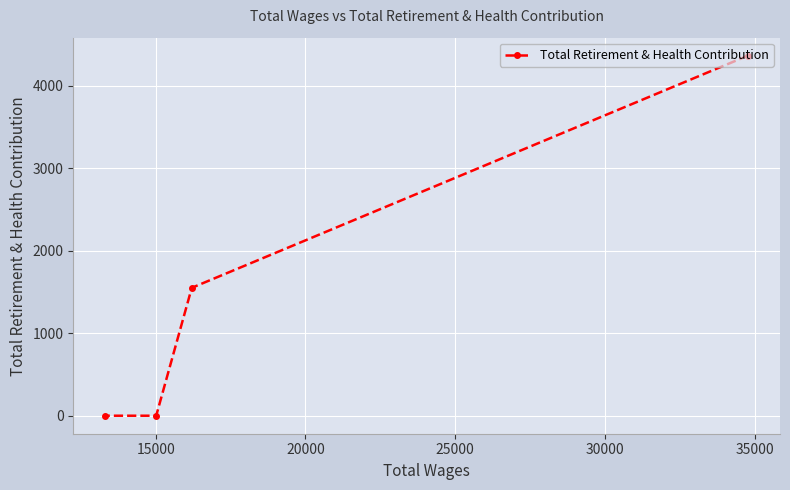

What is the greatest value displayed?

4366